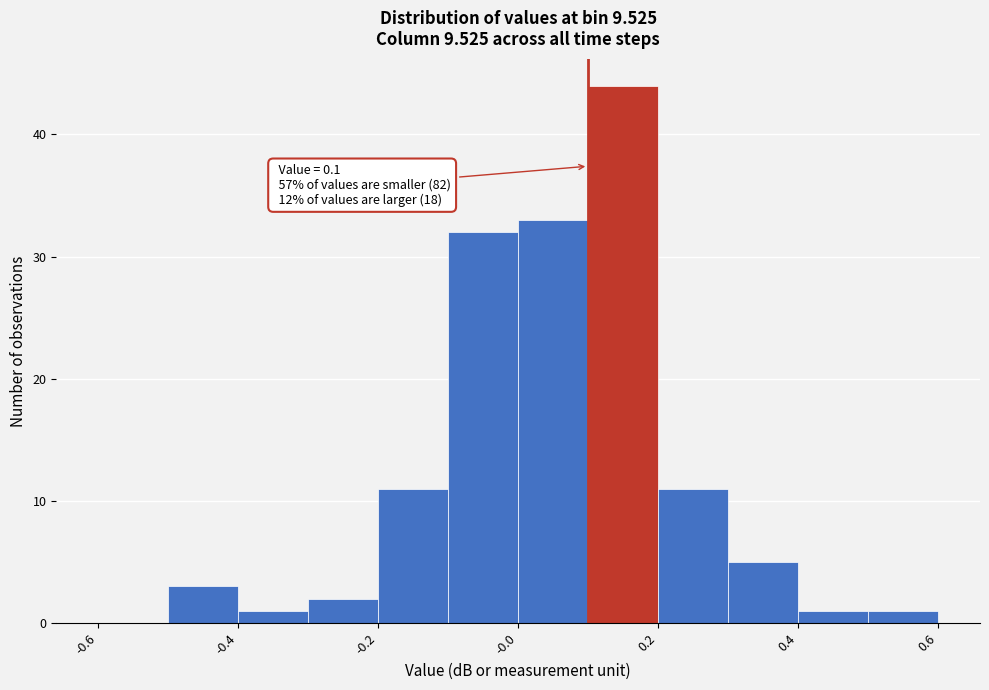

Over which range of the x-axis is the bar tallest?

0.1 to 0.2